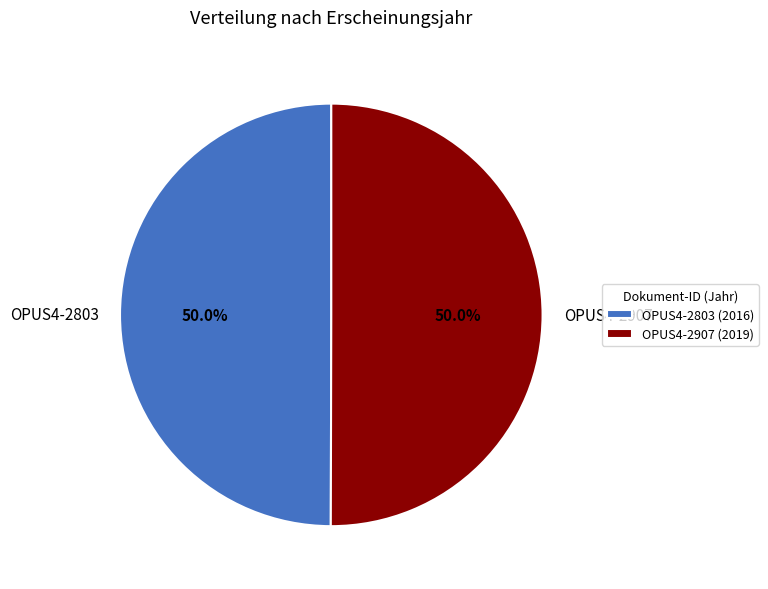

To the nearest percent, what percentage of the pie is OPUS4-2907?

50%